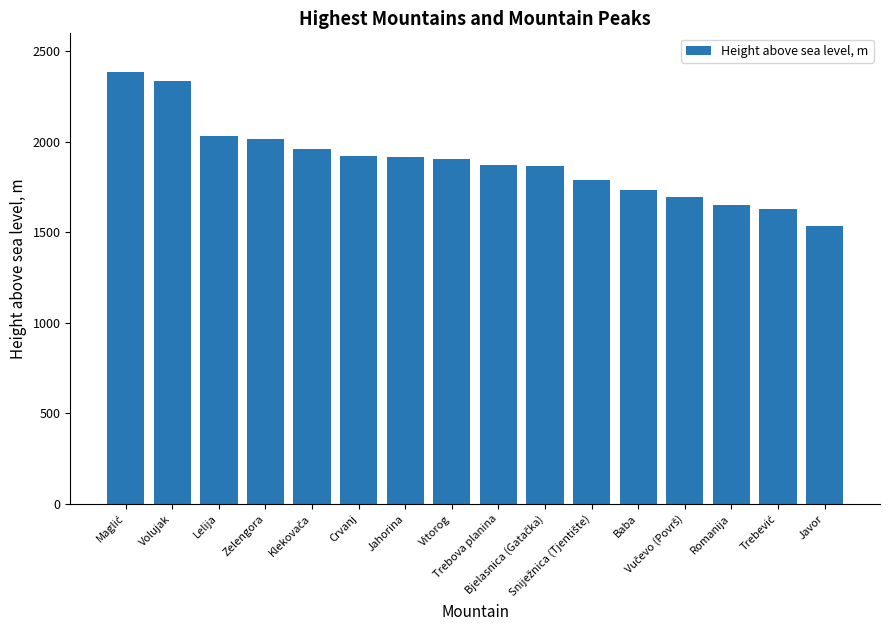

Which category has the lowest value across all series?

Javor